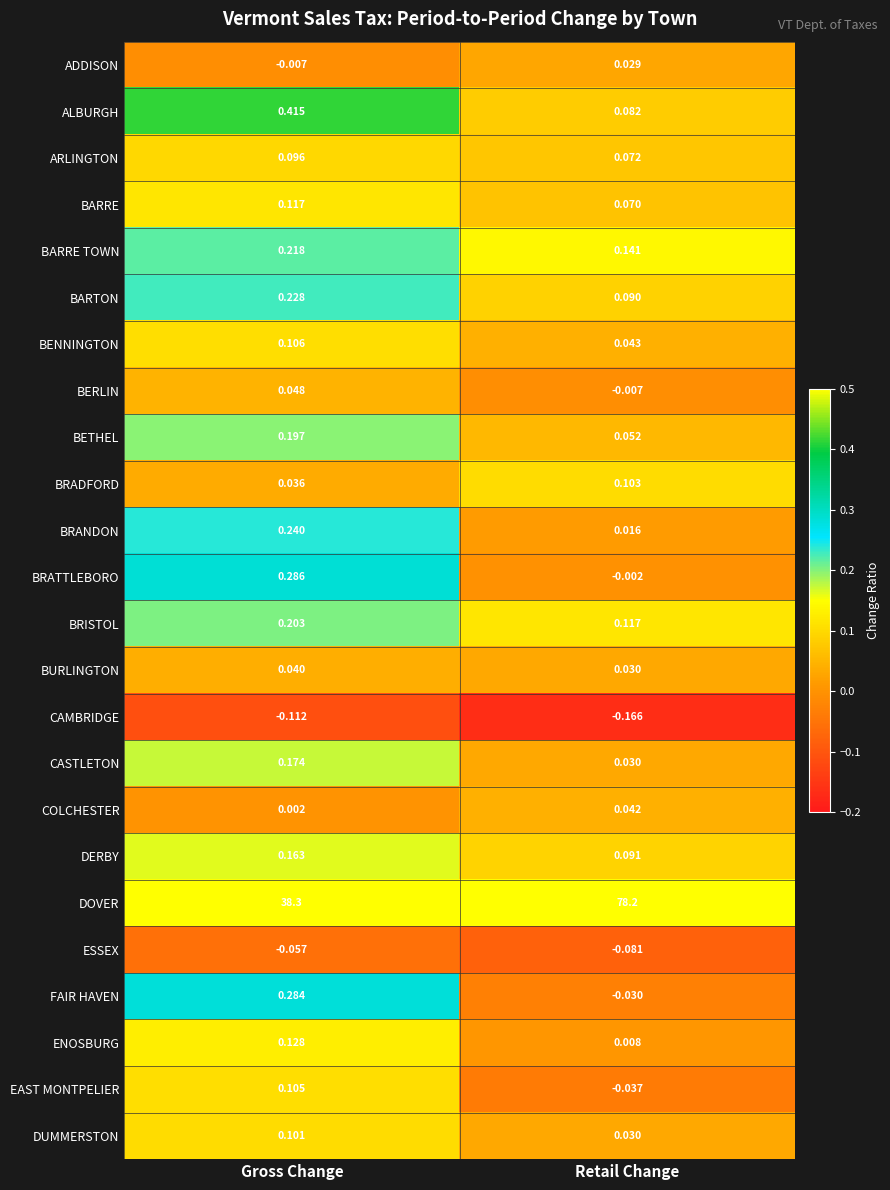

Where does the EAST MONTPELIER series first go above 0?

Gross Change